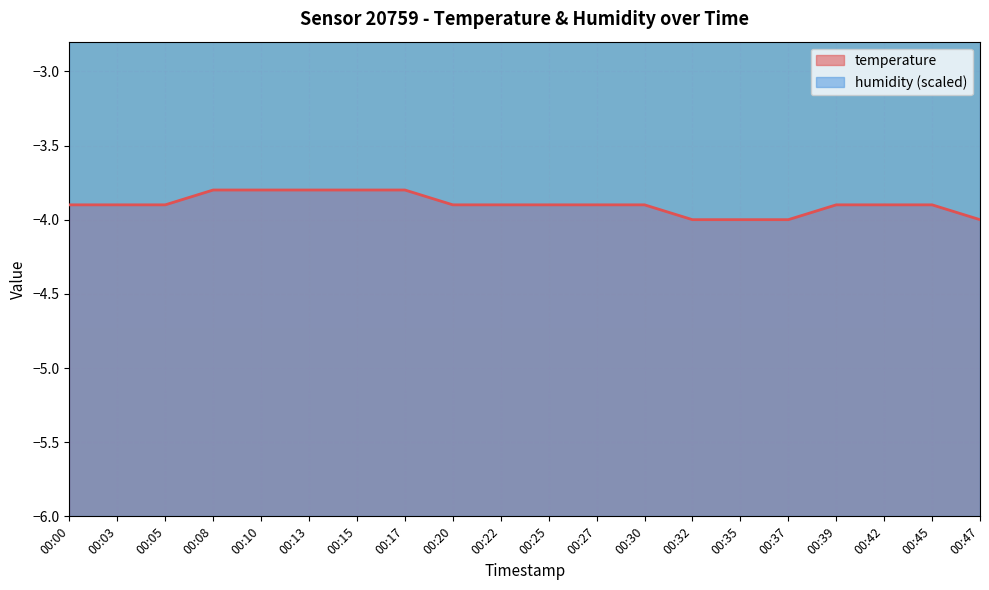

What is the minimum value shown in the chart?

-4.0